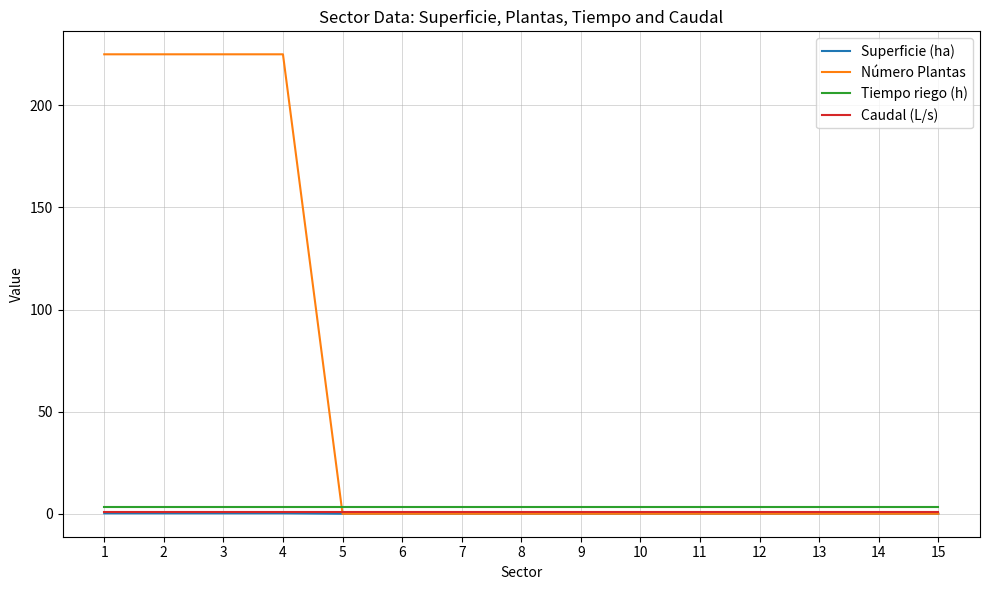

What is the spread (max minus min) of values at 5?

3.4